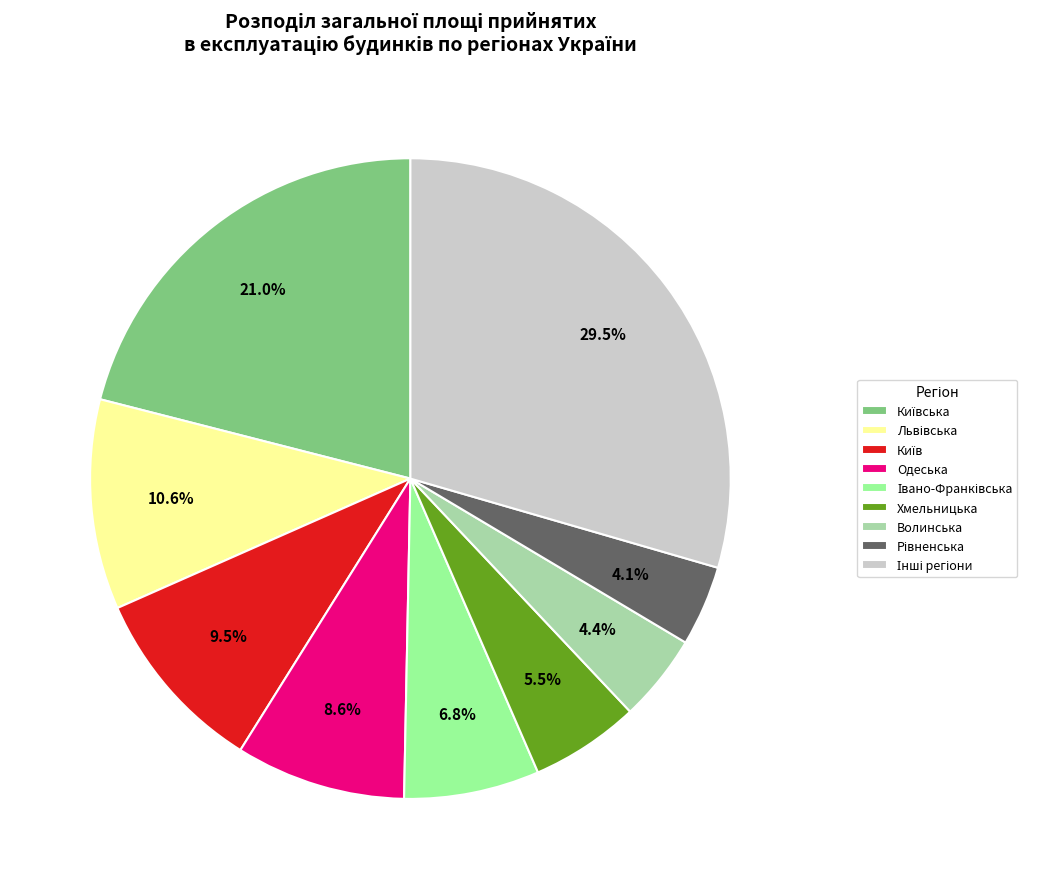

Does Волинська represent more than half of the total?

No